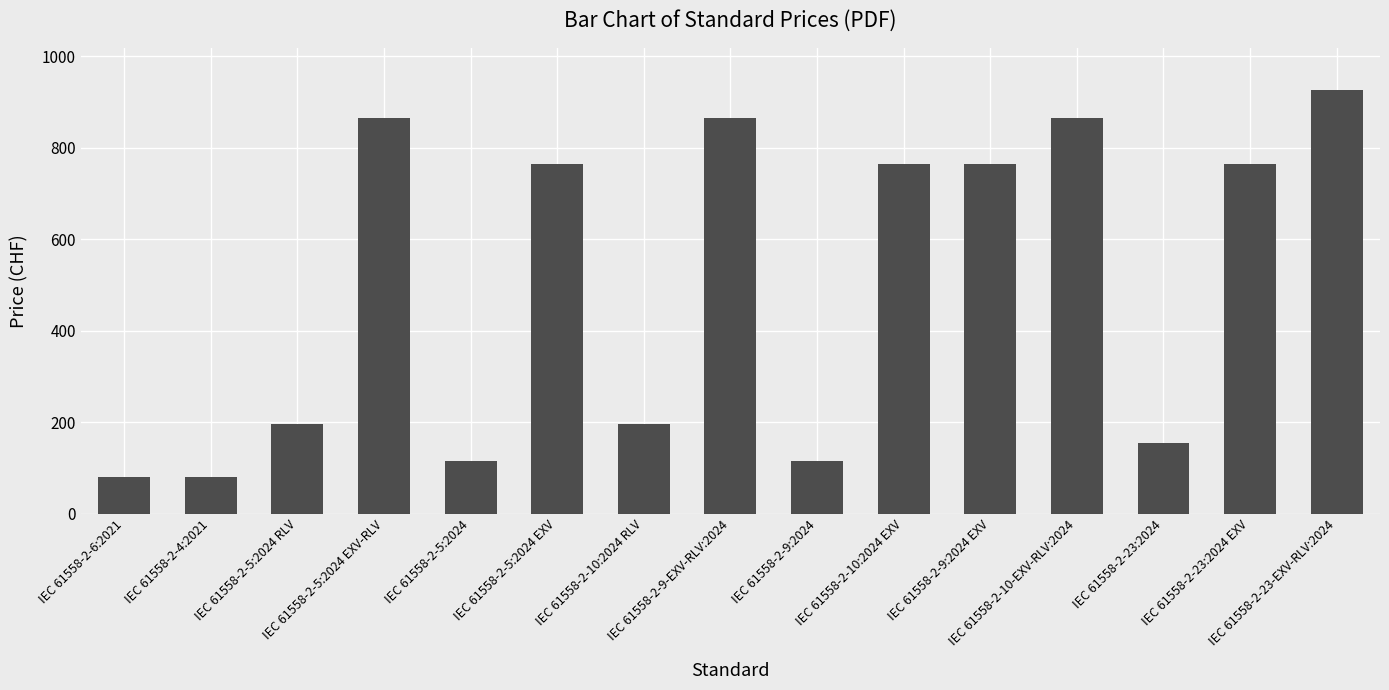

Reading left to right, transcribe all the data shown in this chart.

IEC 61558-2-6:2021=80	IEC 61558-2-4:2021=80	IEC 61558-2-5:2024 RLV=196	IEC 61558-2-5:2024 EXV-RLV=865	IEC 61558-2-5:2024=115	IEC 61558-2-5:2024 EXV=765	IEC 61558-2-10:2024 RLV=196	IEC 61558-2-9-EXV-RLV:2024=865	IEC 61558-2-9:2024=115	IEC 61558-2-10:2024 EXV=765	IEC 61558-2-9:2024 EXV=765	IEC 61558-2-10-EXV-RLV:2024=865	IEC 61558-2-23:2024=155	IEC 61558-2-23:2024 EXV=765	IEC 61558-2-23-EXV-RLV:2024=926